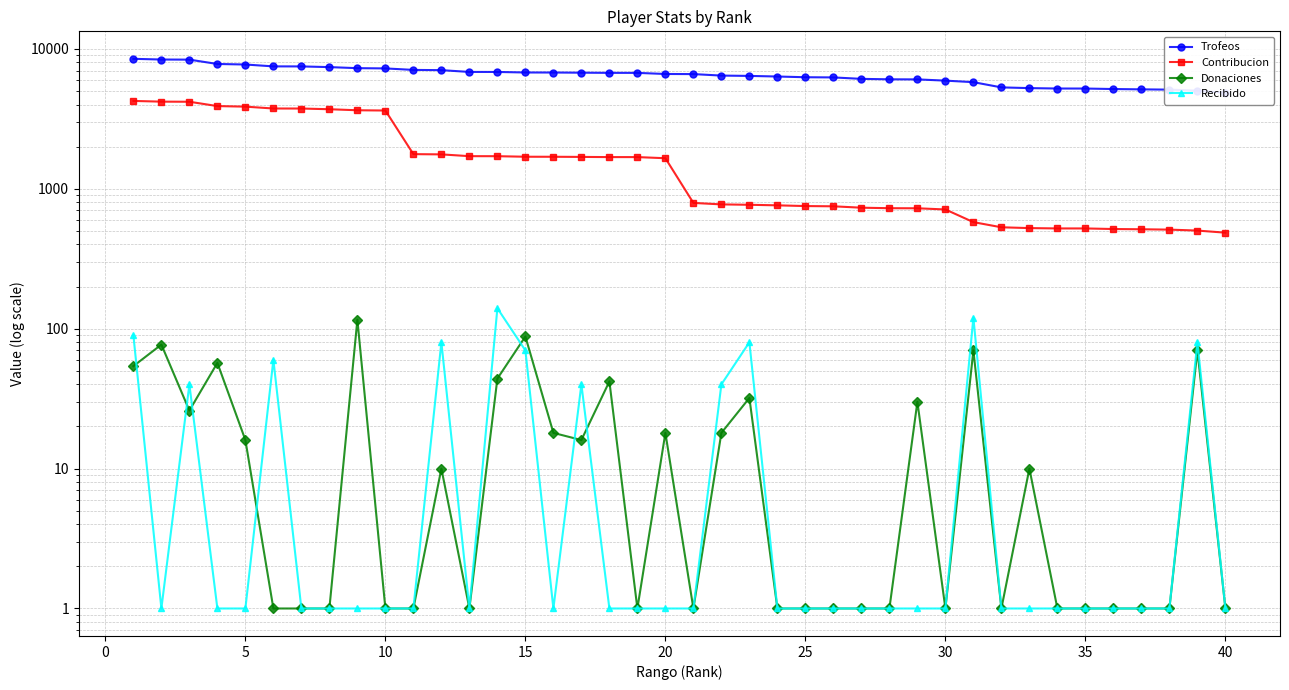

Does the chart have visible grid lines?

Yes